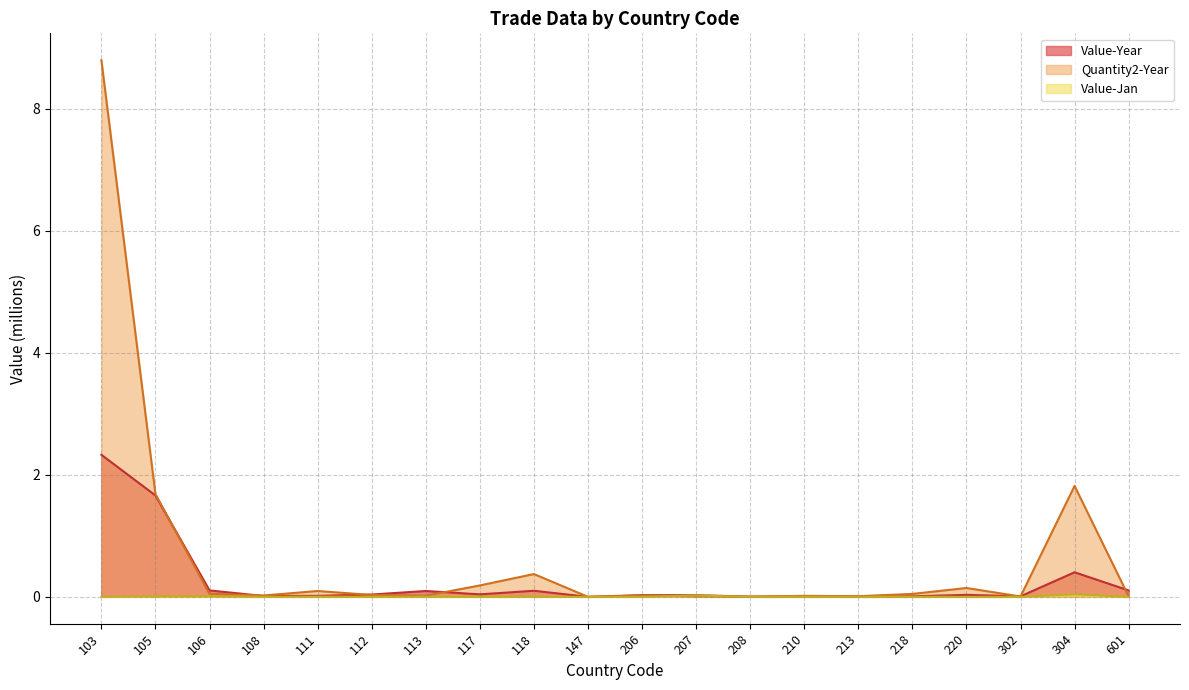

After their last crossing, which series has the higher values: Quantity2-Year or Value-Jan?

Quantity2-Year